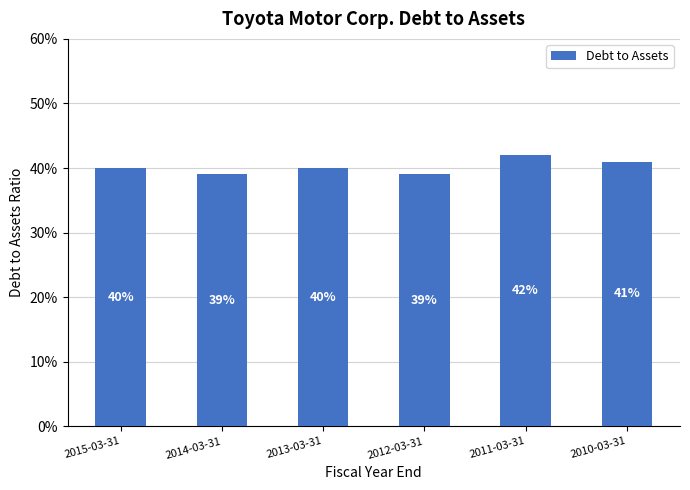

Does the chart contain any negative values?

No